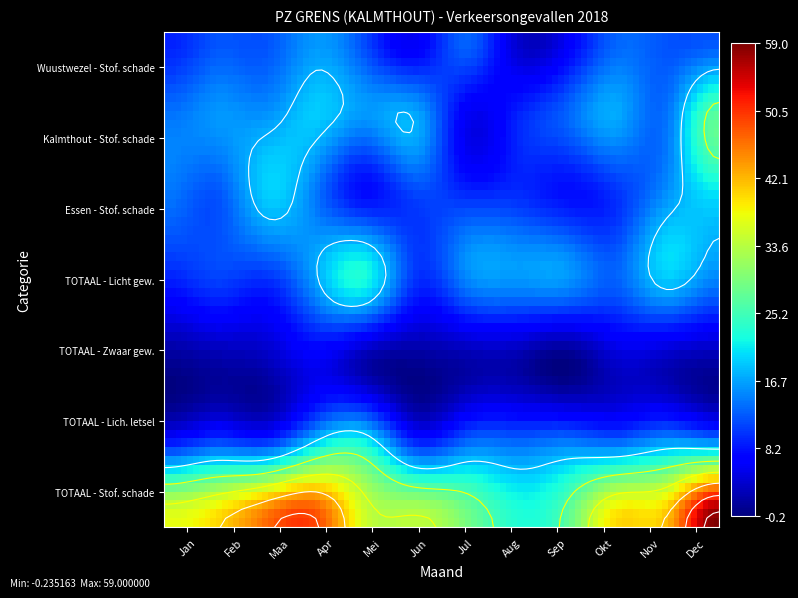

What is the sum of the # Ongevallen met lichamelijk letsel values at Maa and Jun?

19